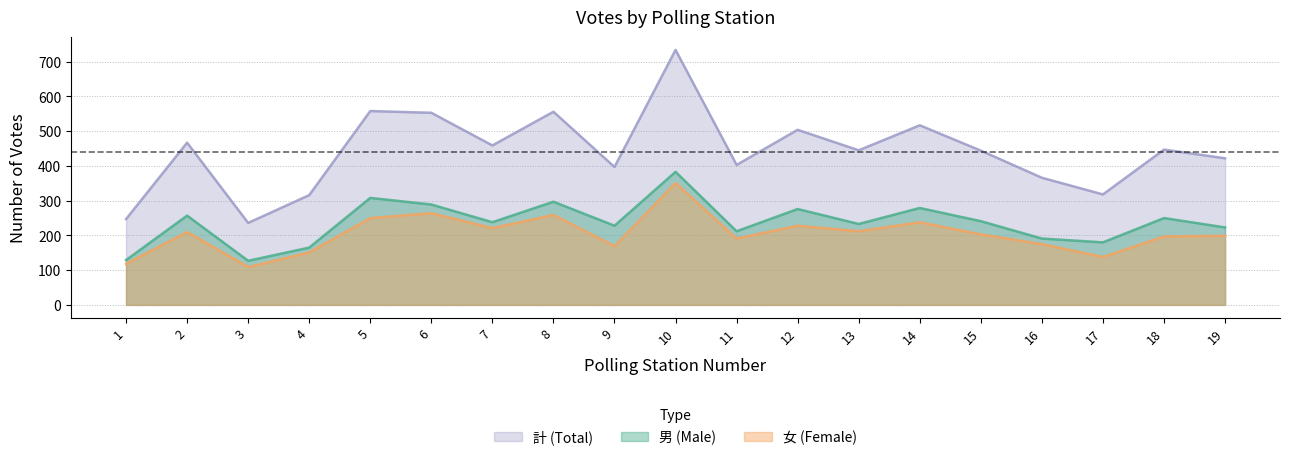

Where is the first local maximum for 男 (Male)?

2